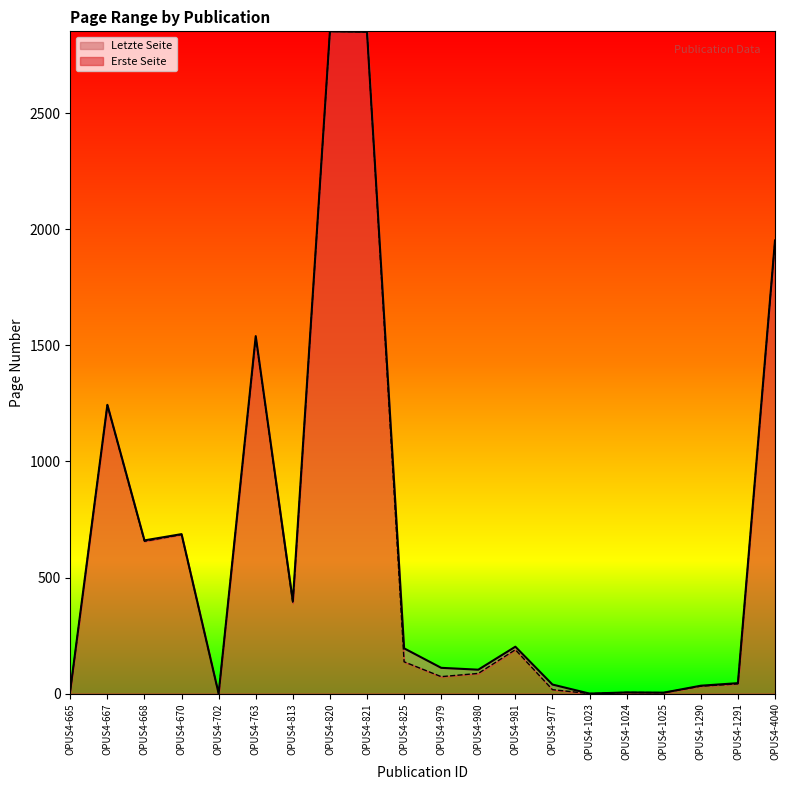

List the series in order of their overall mean, lowest first.

Erste Seite, Letzte Seite